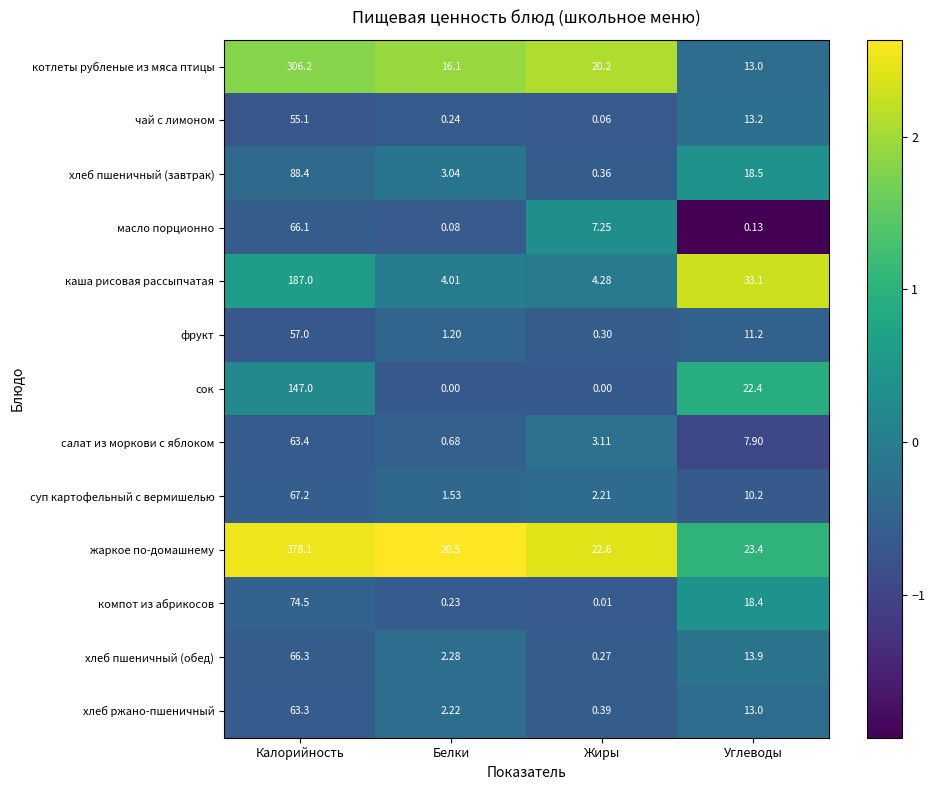

Which series has the largest range (max minus min)?

жаркое по-домашнему